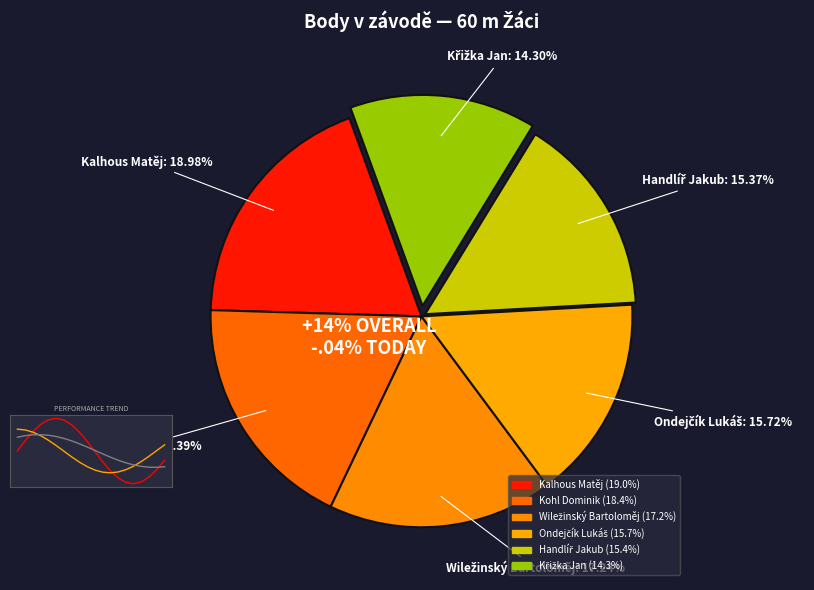

Approximately how many times larger is the value at Ondejčík Lukáš compared to Kalhous Matěj?

0.8